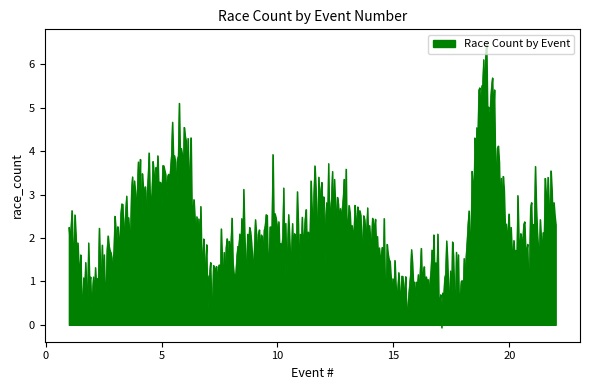

What is the greatest value displayed?

6.5